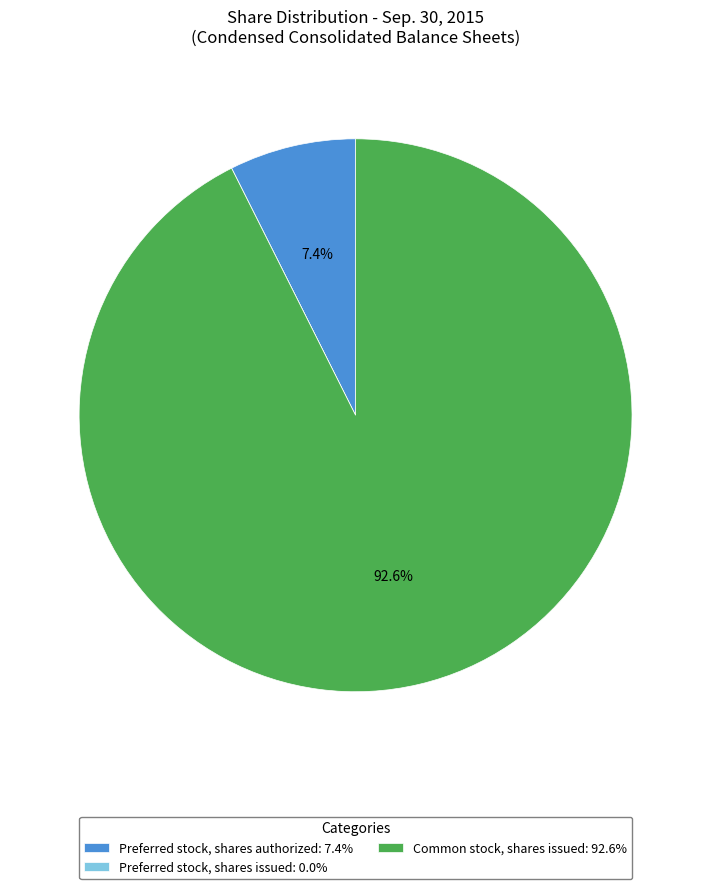

Combined, what portion of the pie is Preferred stock, shares authorized: 7.4% and Common stock, shares issued: 92.6%?

100.0%